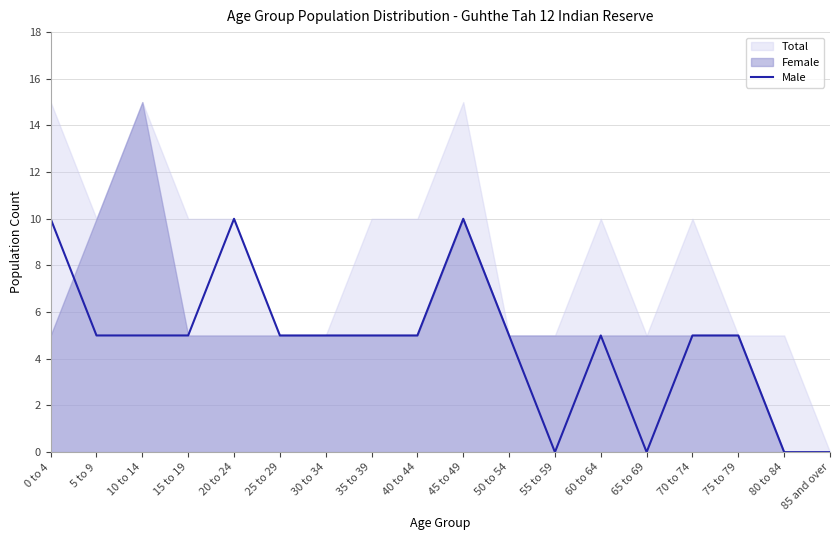

True or false: Male has a value of 3 at 45 to 49.

False